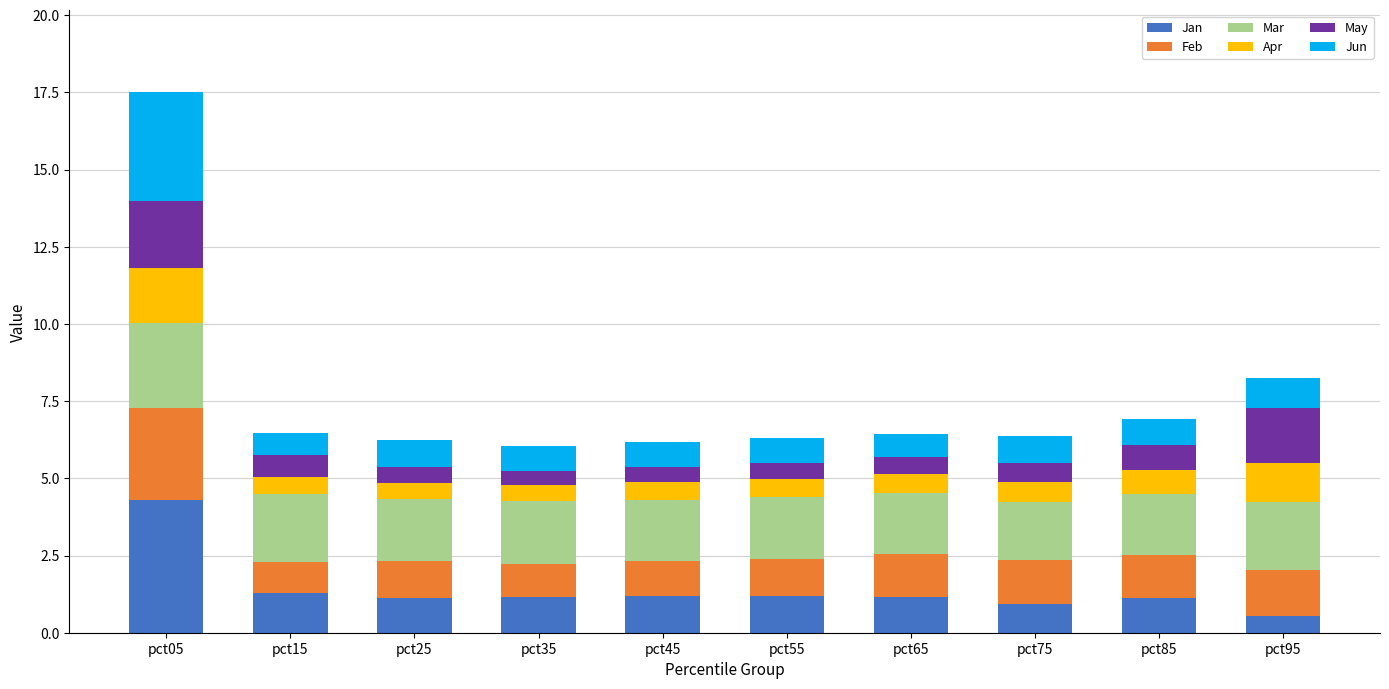

What is the highest value of the Jan series?

4.3